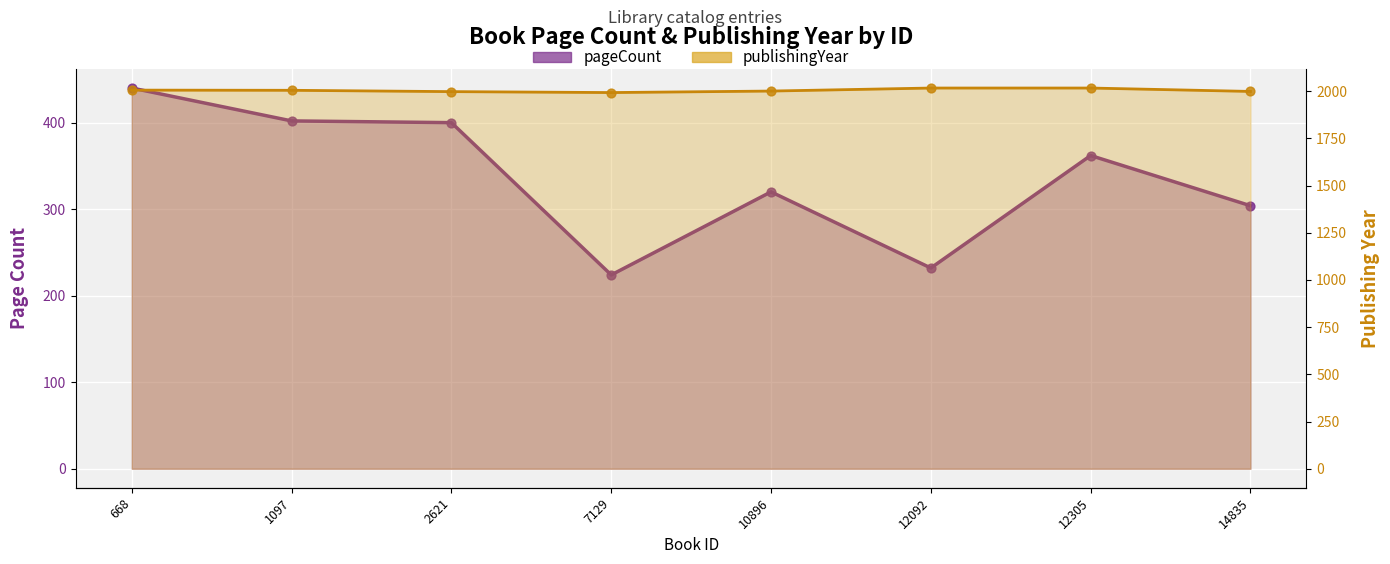

Which series reaches the minimum Y coordinate?

pageCount